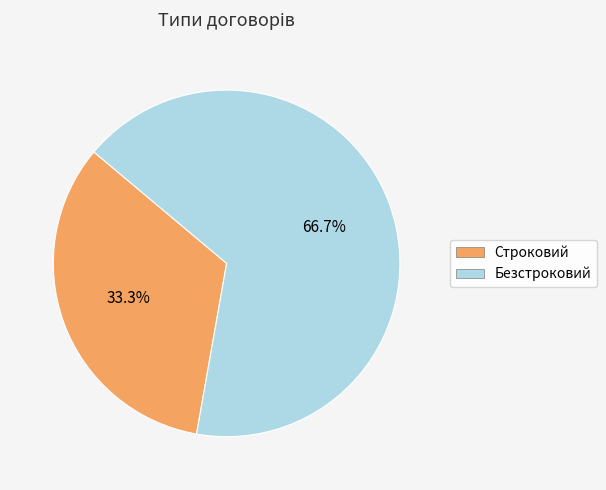

What percentage do Строковий and Безстроковий together represent?

100.0%